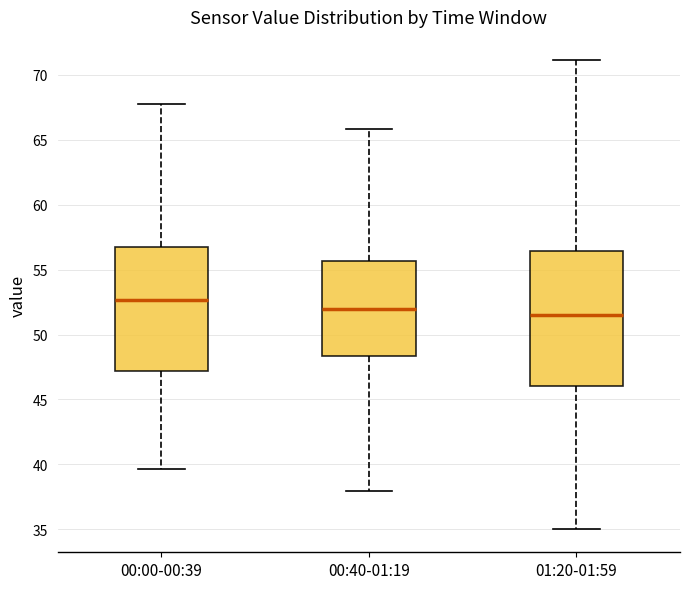

Where is the lower edge of the box for 00:40-01:19 on the y-axis? The values are not printed on the chart, so give them approximately, as read against the axis.

48.5